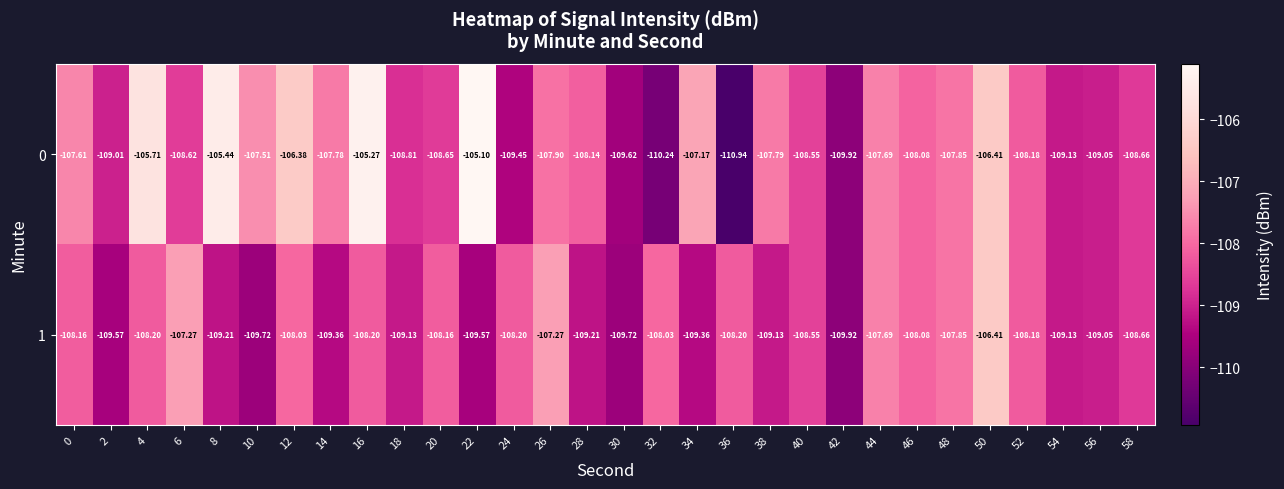

List the series in order of their overall mean, lowest first.

1, 0